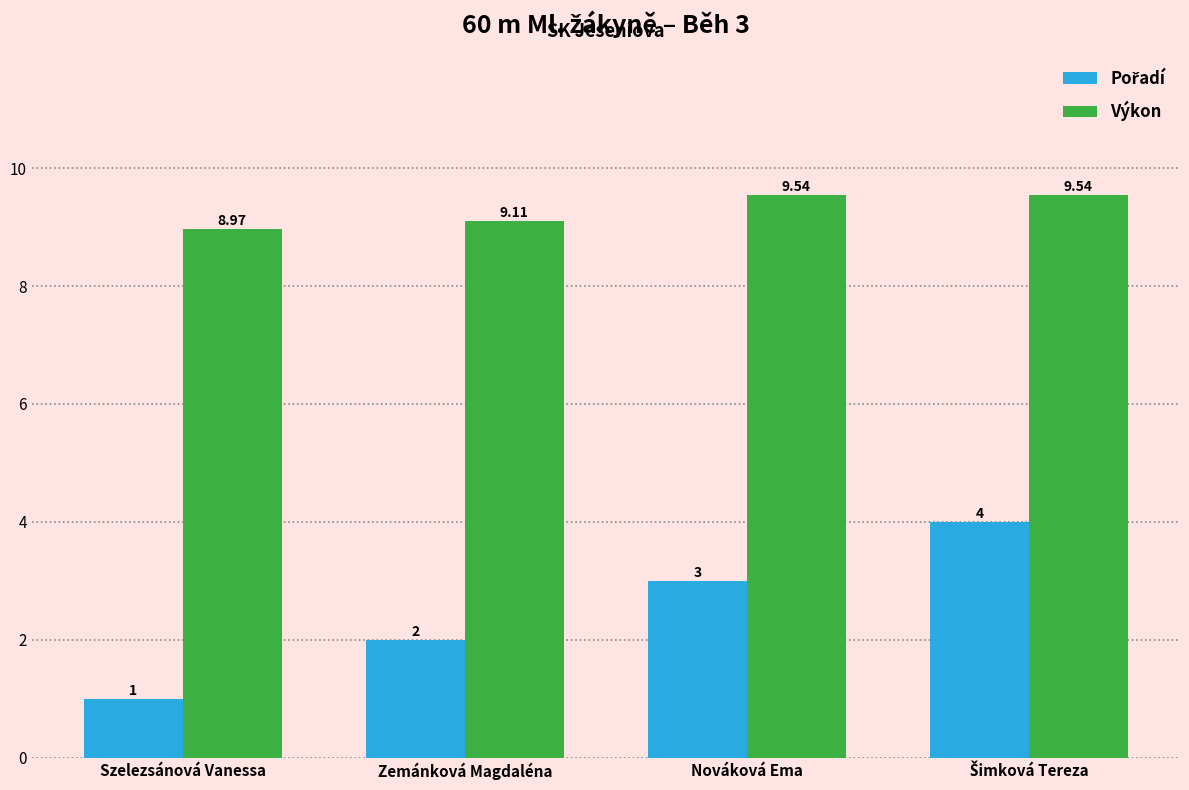

Where does the Výkon series first go above 9?

Zemánková Magdaléna